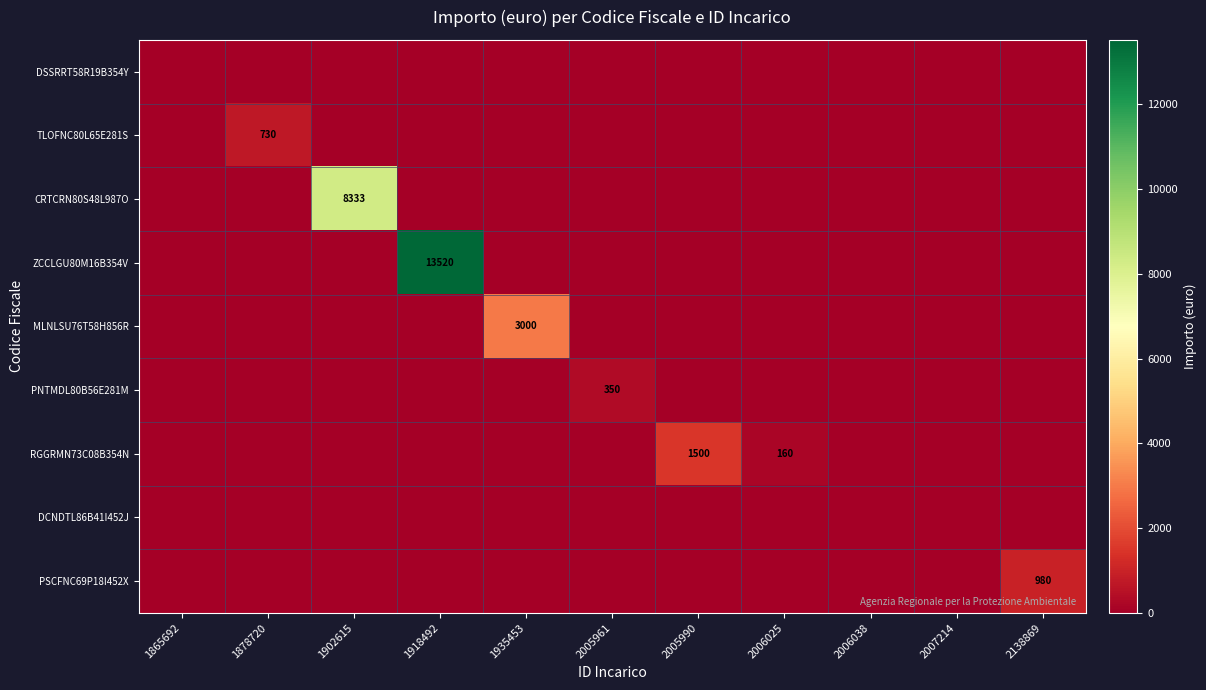

What is the difference between the maximum and minimum values in the PSCFNC69P18I452X series?

980